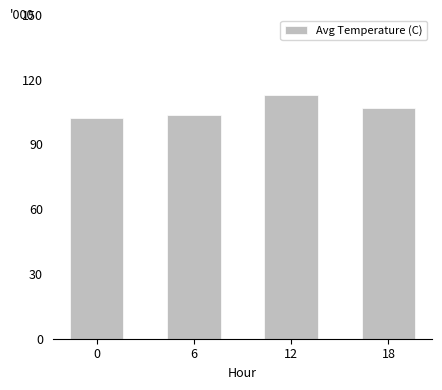

What is the value of the 3rd bar from the left?

112.7